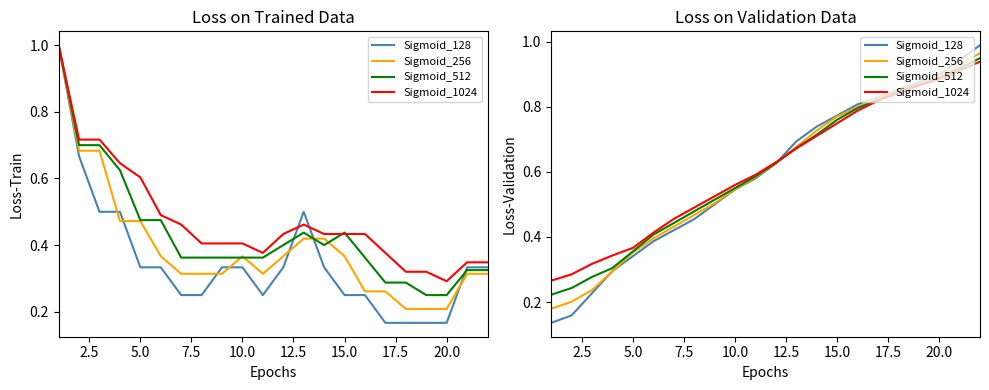

Which series has the largest range (max minus min)?

Sigmoid_128